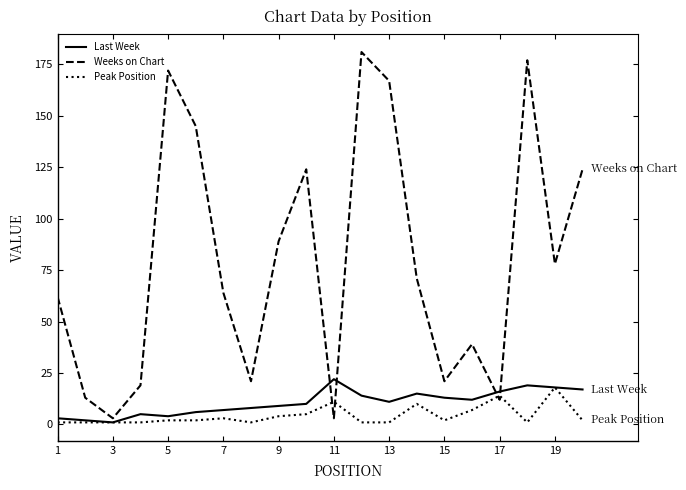

True or false: Peak Position and Weeks on Chart cross at least once.

True